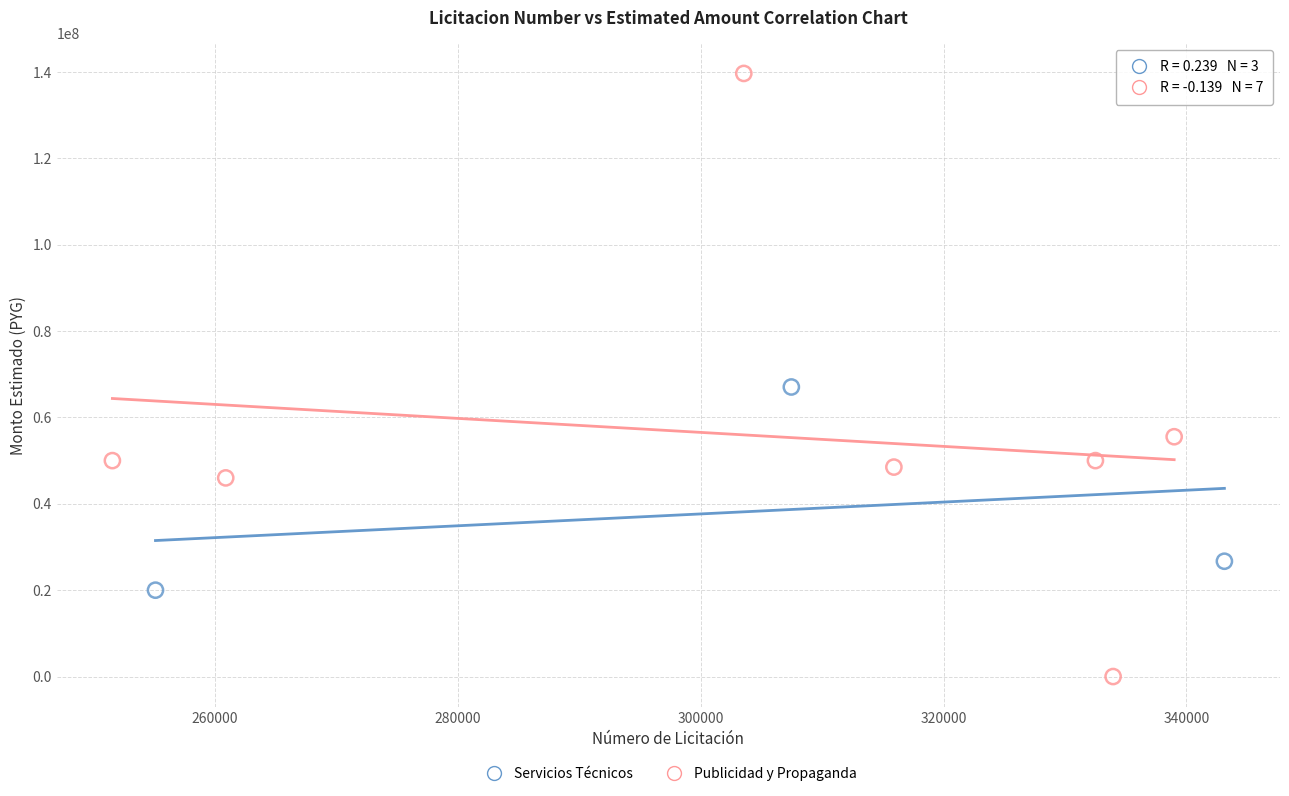

Which series has the largest Y range (max minus min)?

Publicidad y Propaganda